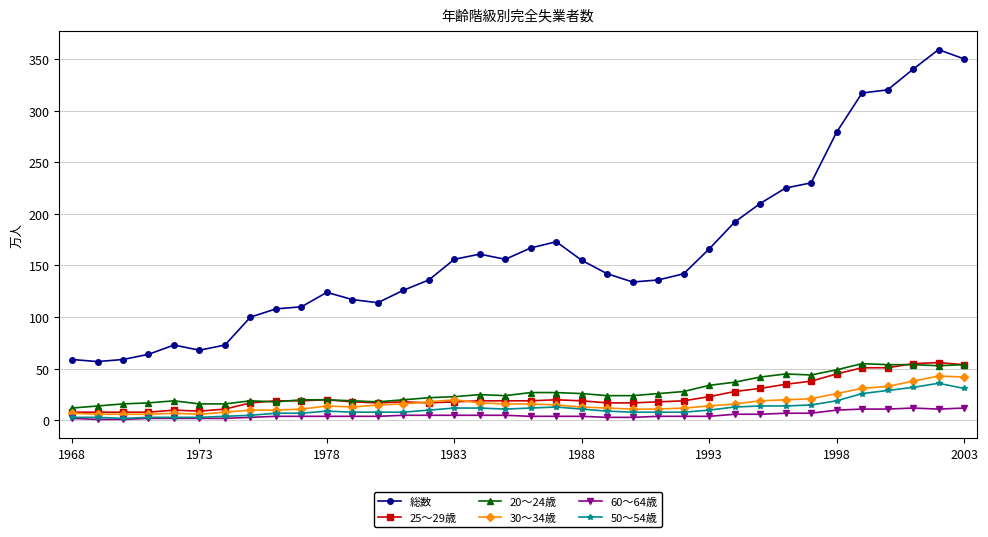

What is the lowest value of the 20～24歳 series?

12